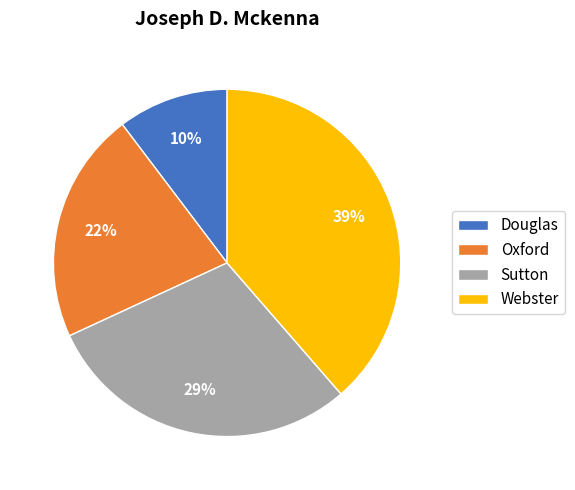

What is the smallest slice in the pie chart?

Douglas